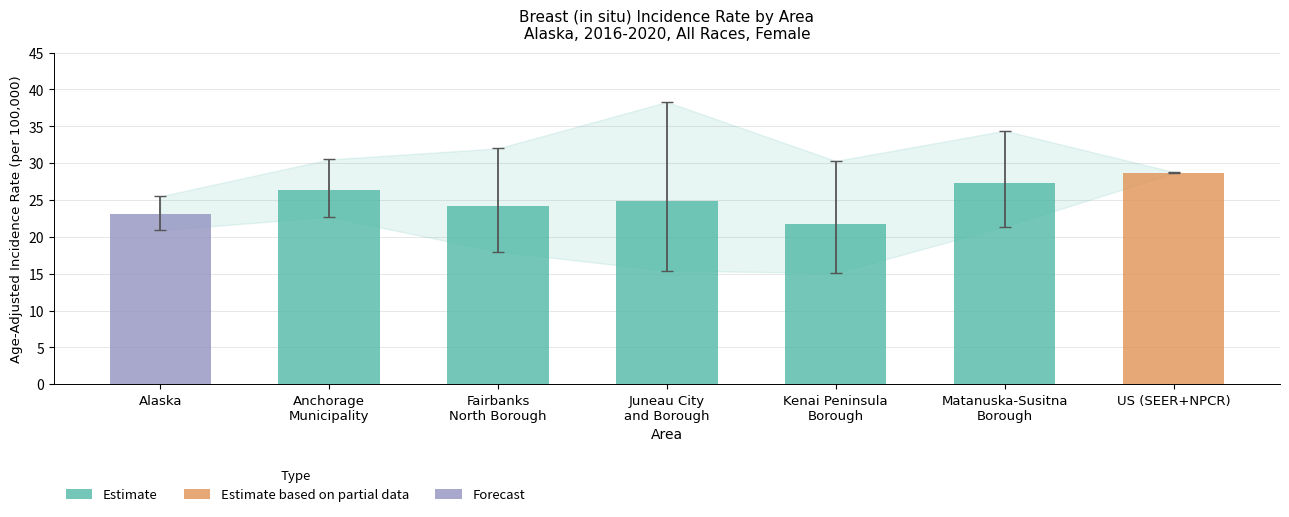

What is the value of the 2nd bar from the left?

26.4